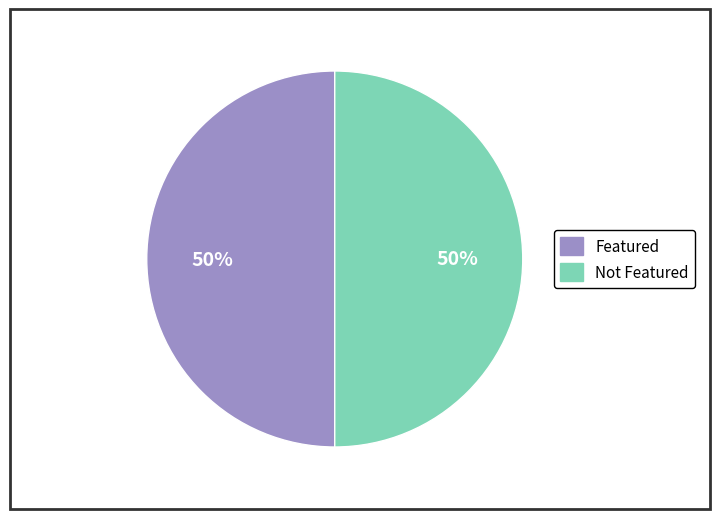

To the nearest percent, what is the average slice percentage?

50%